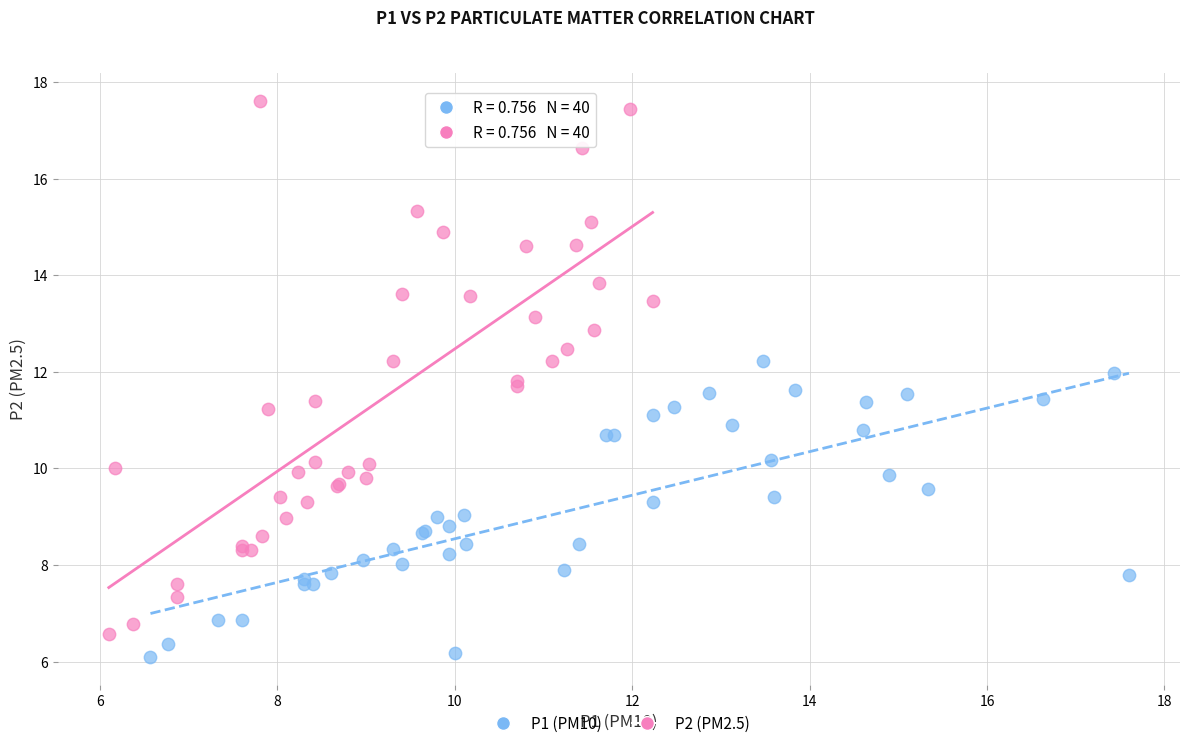

Which series has the largest Y range (max minus min)?

P2 (PM2.5)